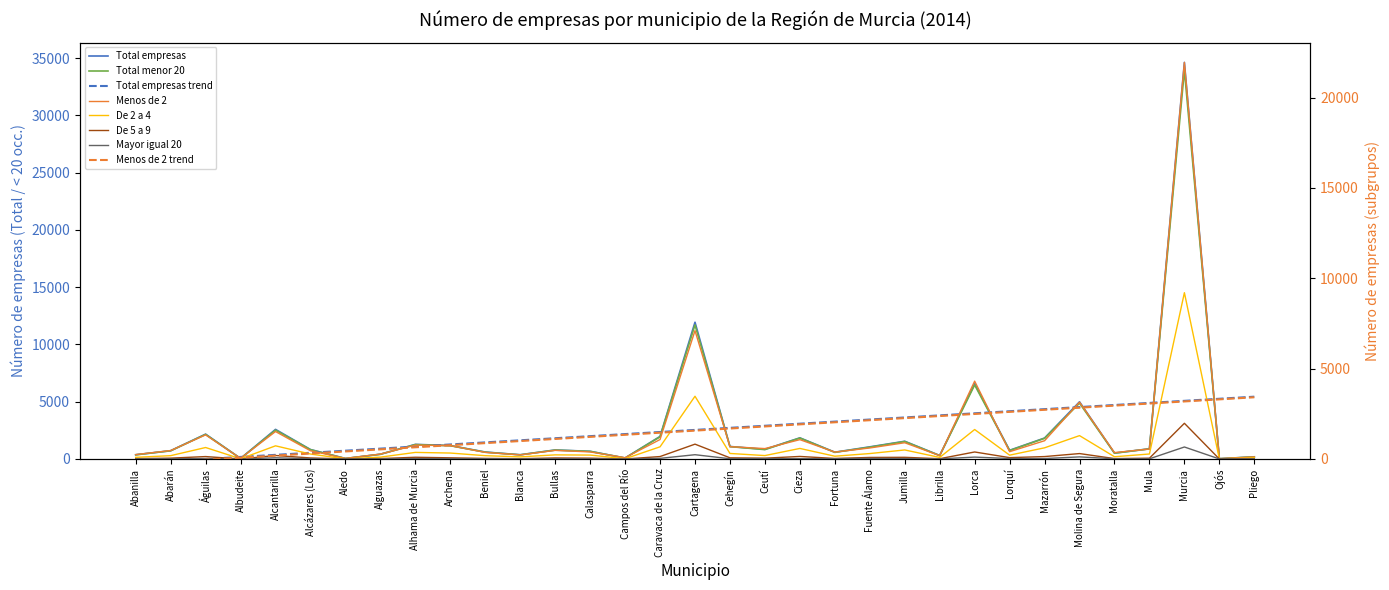

What position from the left is Cieza?

20